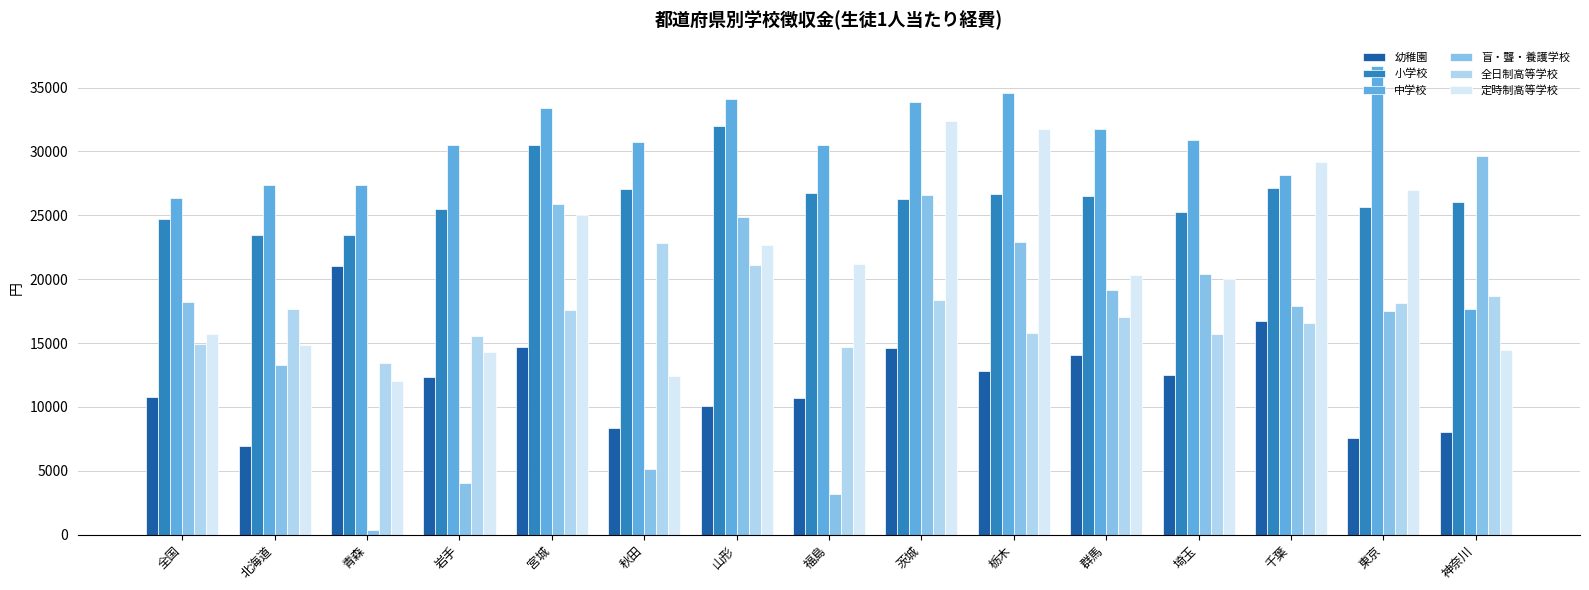

What is the sum of the 中学校 values at 茨城 and 栃木?

68437